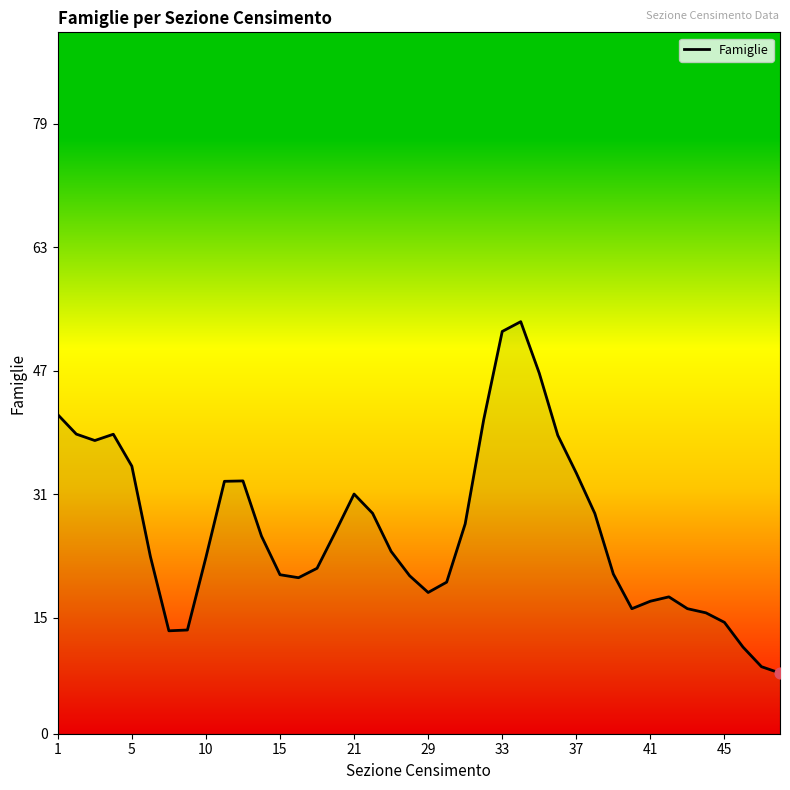

What is the difference between the maximum and minimum values?

45.5